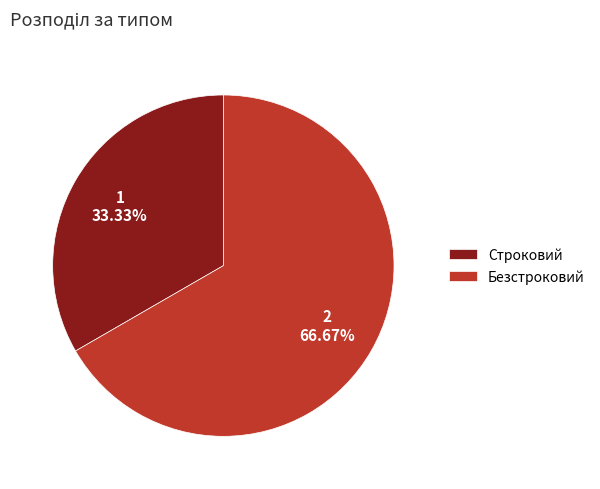

Count the number of slices in the pie.

2